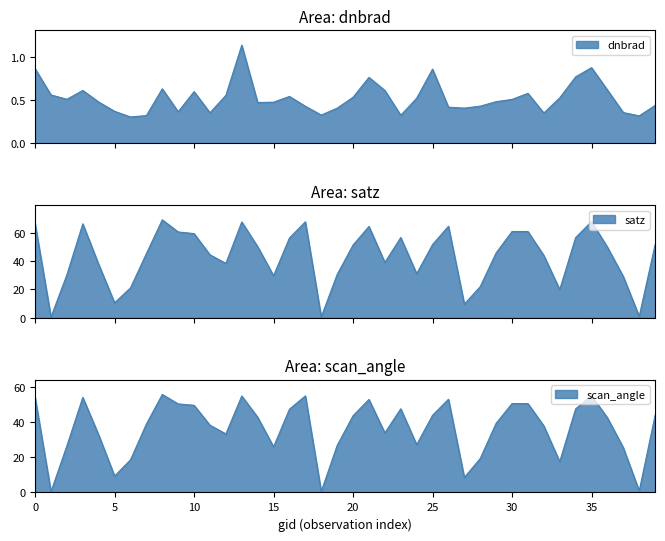

Which series has the widest spread of values?

satz